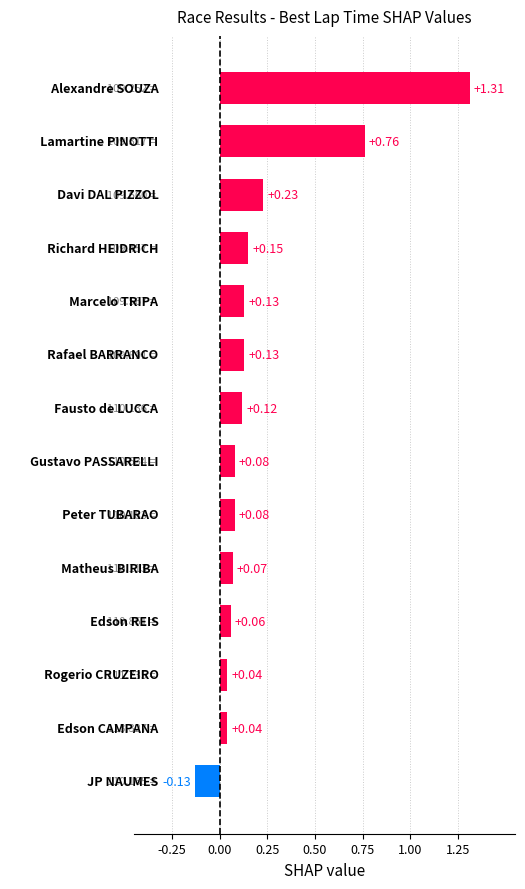

What is the sum of all values?

3.1